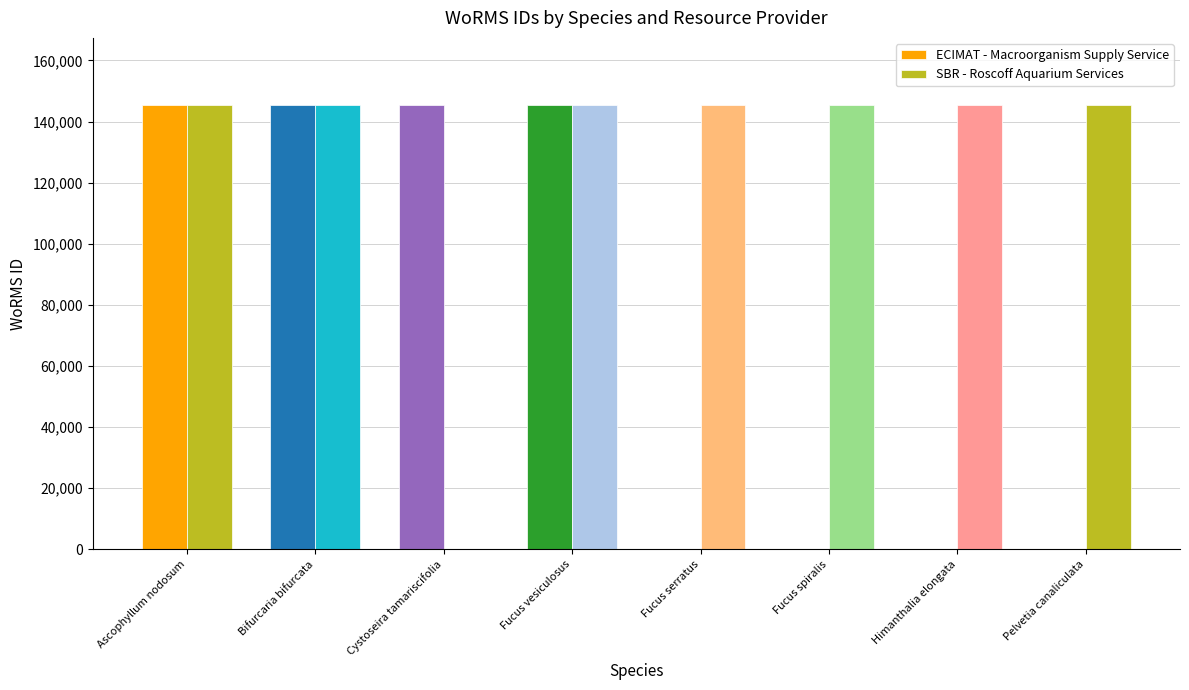

Is the value of SBR - Roscoff Aquarium Services at Himanthalia elongata greater than the value of ECIMAT - Macroorganism Supply Service at Pelvetia canaliculata?

Yes